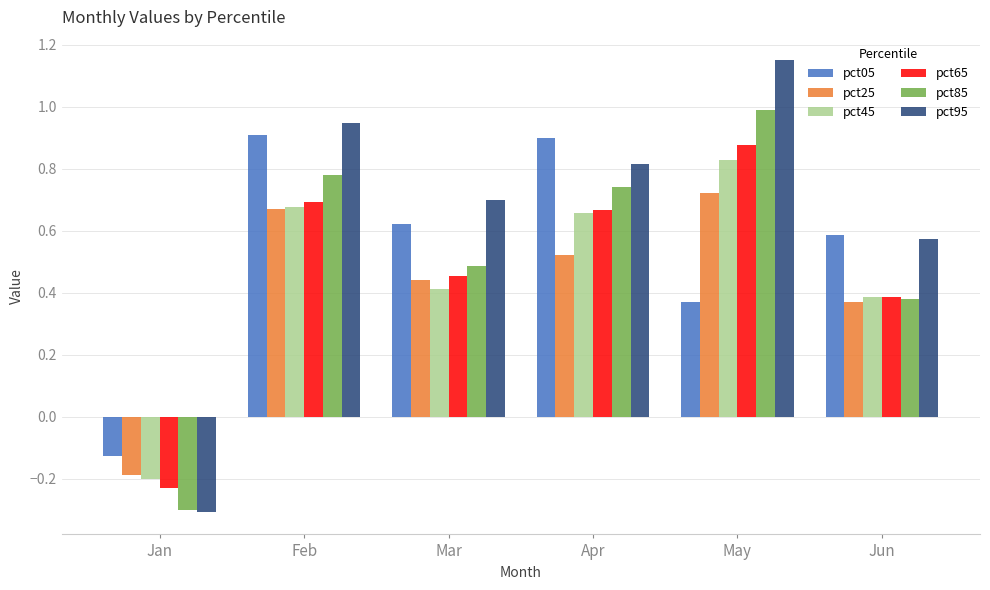

Which series has the largest range (max minus min)?

pct95